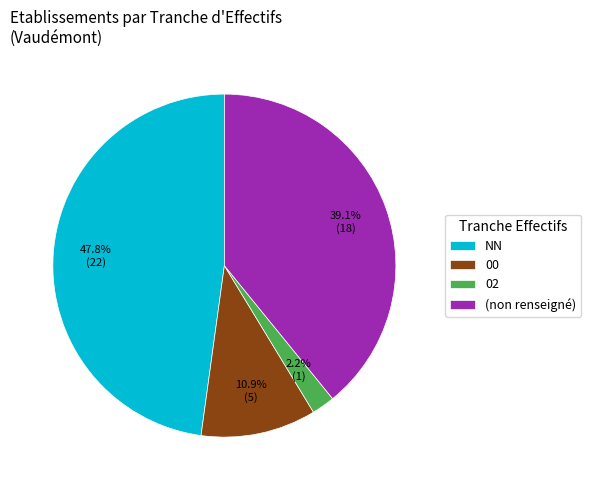

Between (non renseigné) and NN, which is larger?

NN